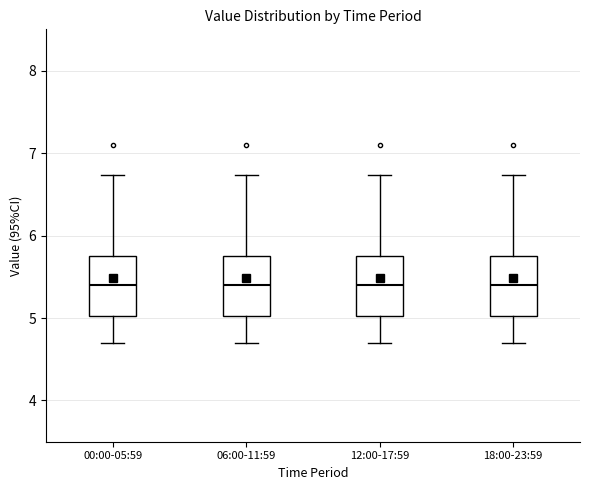

Where does the upper whisker of the box for 12:00-17:59 end on the y-axis? The values are not printed on the chart, so give them approximately, as read against the axis.

6.7